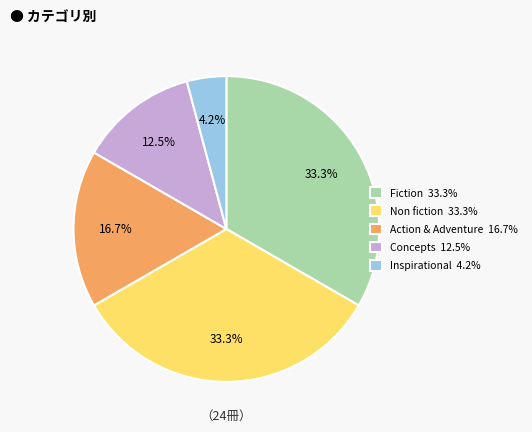

Does any single category account for the majority?

No